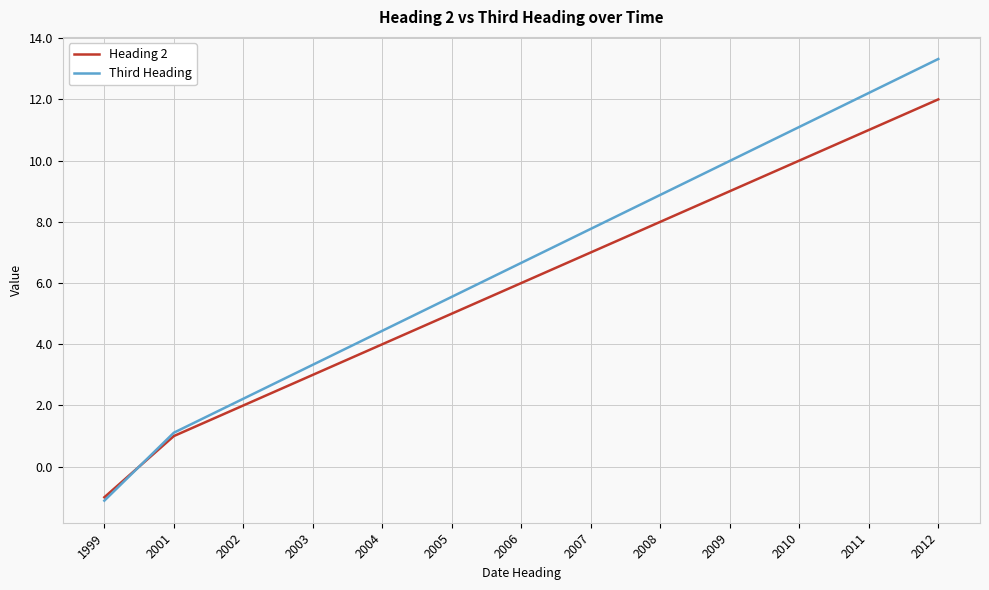

Which label corresponds to the largest value in the chart?

2012